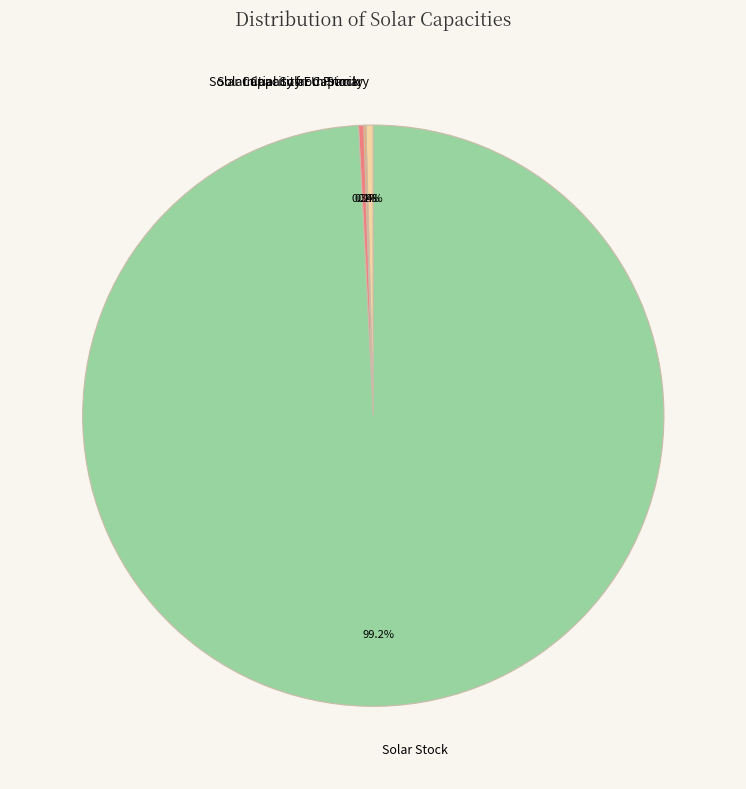

Is there a majority slice in this chart?

Yes